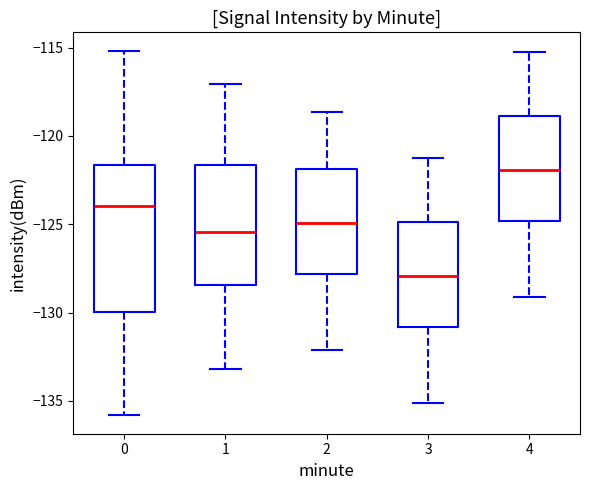

Reading left to right, transcribe this box plot: for each box, give where its median line is, the range the box spans, and where its two whiskers end, as read against the y-axis. The values are not printed on the chart, so give them approximately, as read against the axis.

0: median -124.0, box -130.0 to -121.5, whiskers -136.0 to -115.0
1: median -125.5, box -128.5 to -121.5, whiskers -133.0 to -117.0
2: median -125.0, box -128.0 to -122.0, whiskers -132.0 to -118.5
3: median -128.0, box -131.0 to -125.0, whiskers -135.0 to -121.0
4: median -122.0, box -125.0 to -119.0, whiskers -129.0 to -115.0